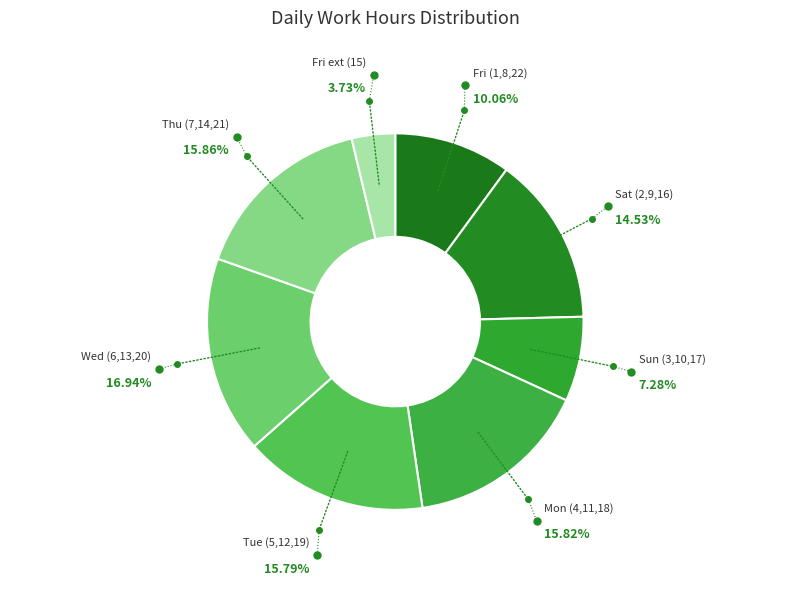

How many segments does this pie chart have?

8